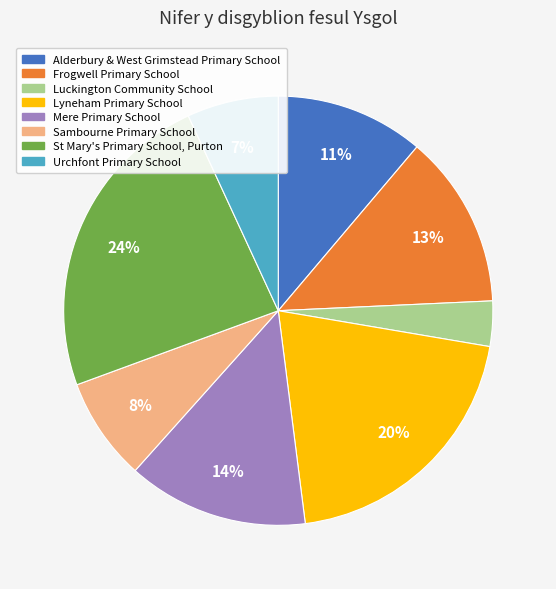

To the nearest percent, what is the combined percentage of Luckington Community School and Sambourne Primary School?

11%